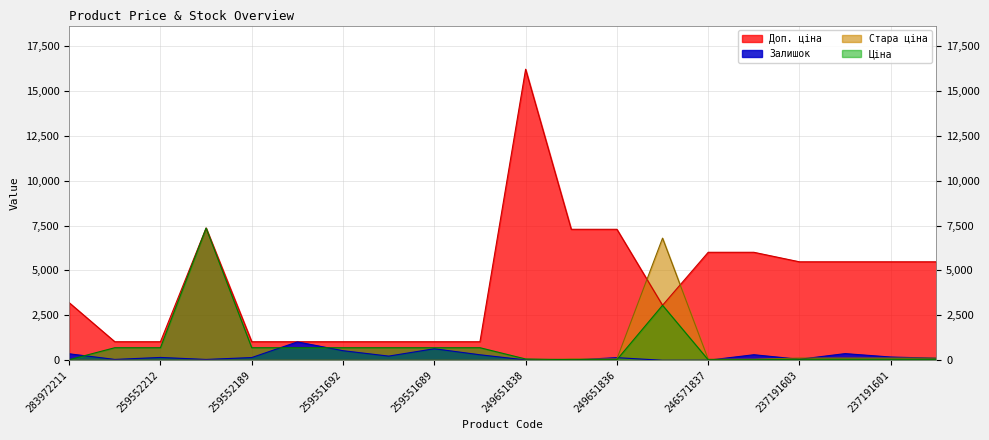

Which series has the largest total across all categories?

Доп. ціна